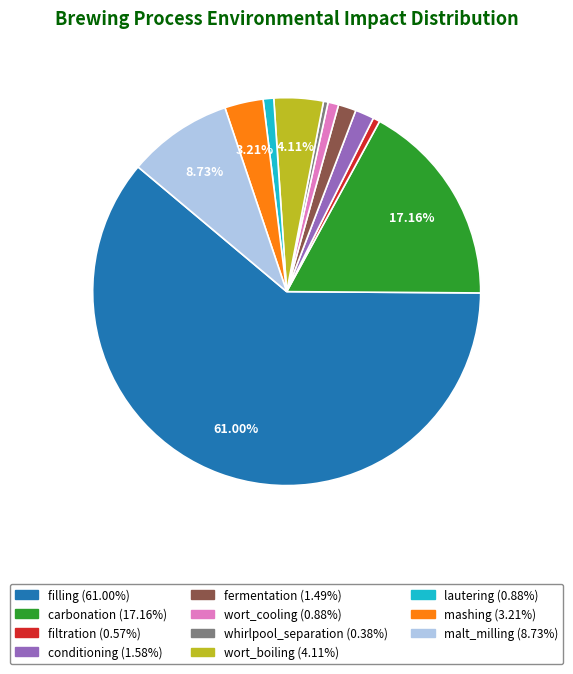

True or false: conditioning accounts for 2% of the total.

True